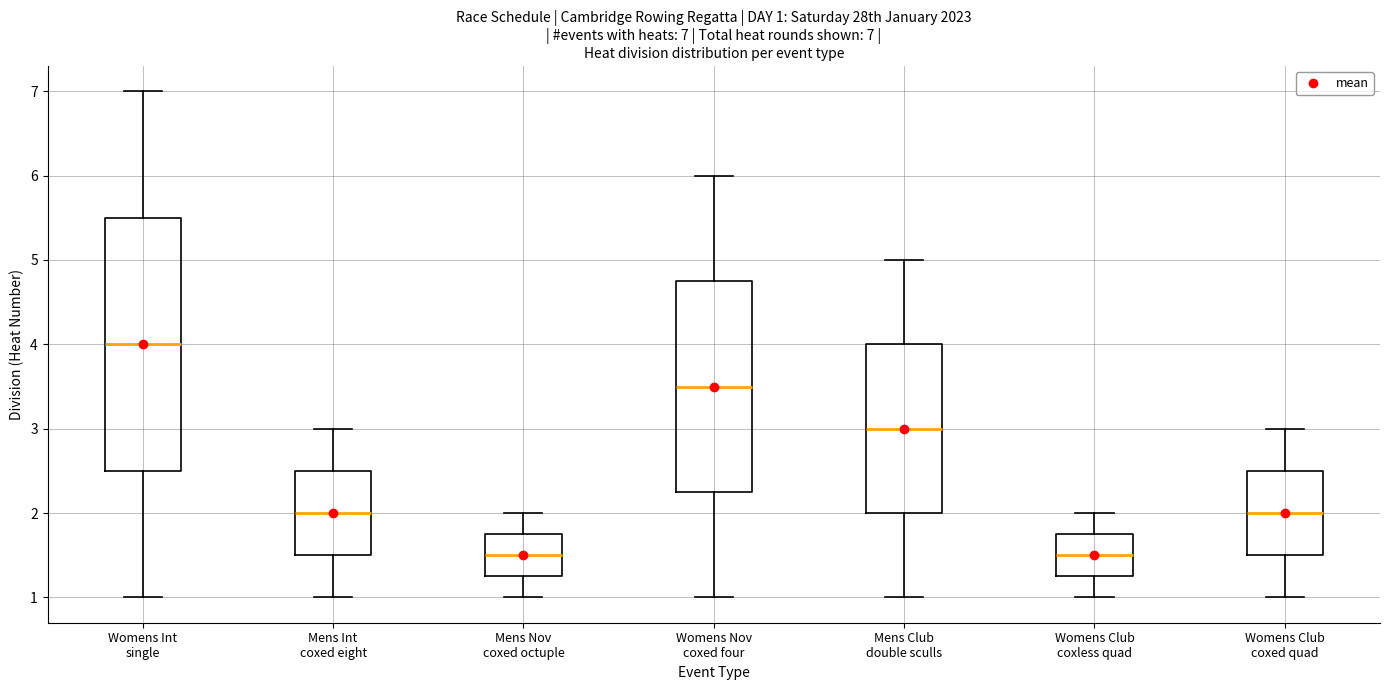

Which box's median line is the highest?

Womens Int single